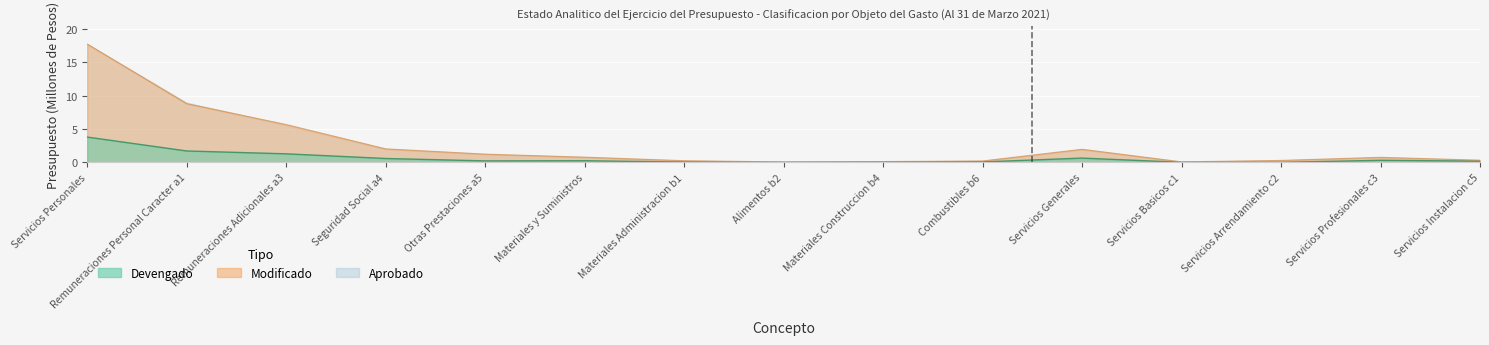

True or false: Aprobado and Modificado intersect in this chart.

False